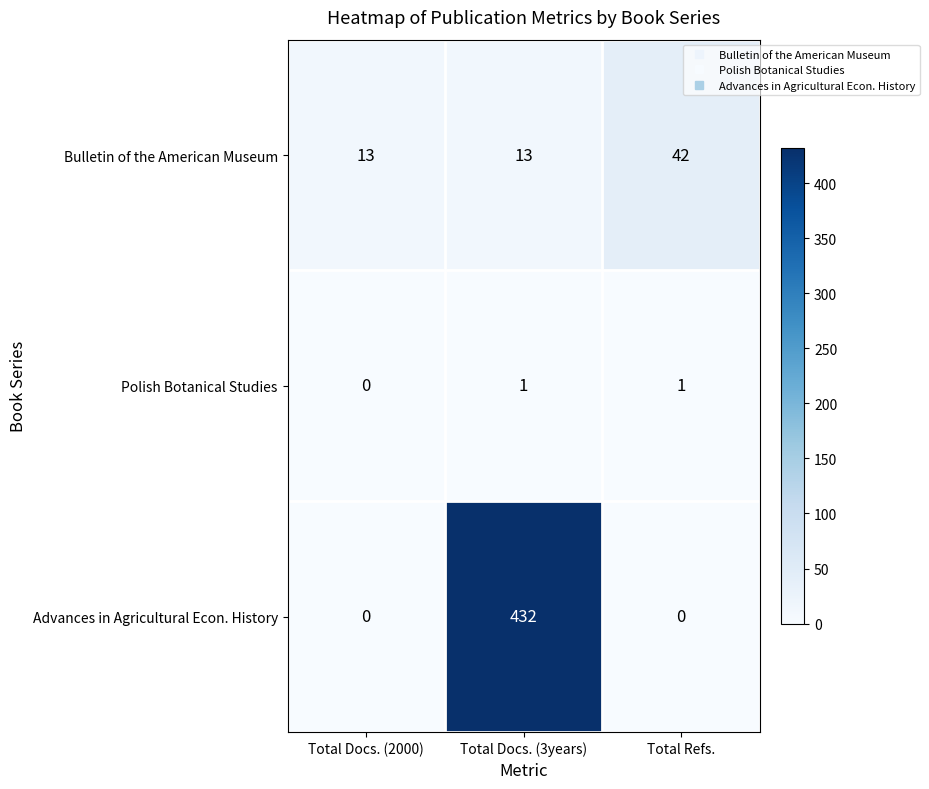

Count the number of categories in the chart.

3